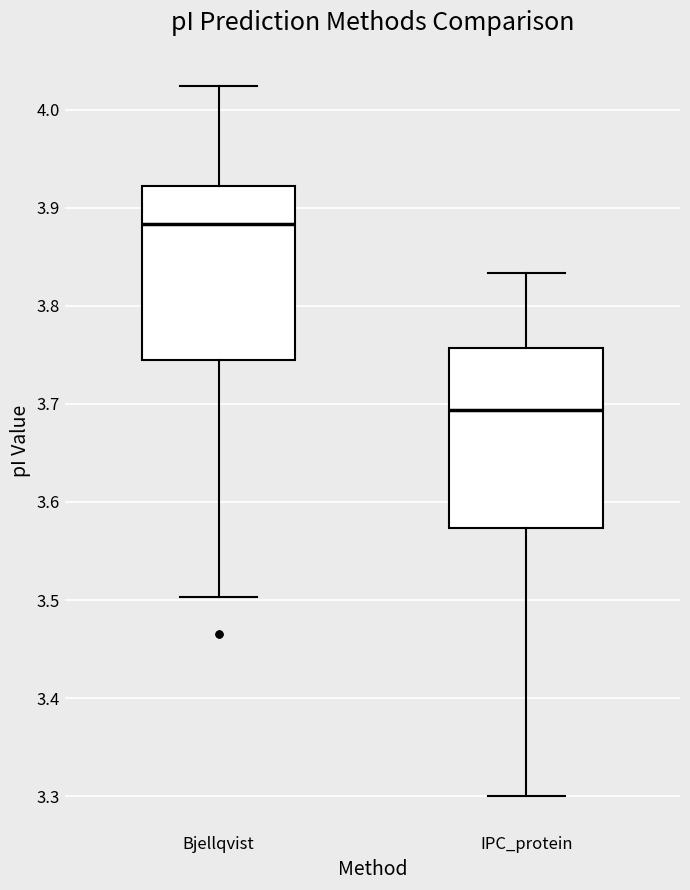

Reading left to right, read every box against the y-axis: the position of its median line, the range the box covers, and the ends of its whiskers. The values are not printed on the chart, so give them approximately, as read against the axis.

Bjellqvist: median 3.88, box 3.74 to 3.92, whiskers 3.50 to 4.02
IPC_protein: median 3.69, box 3.57 to 3.76, whiskers 3.30 to 3.83